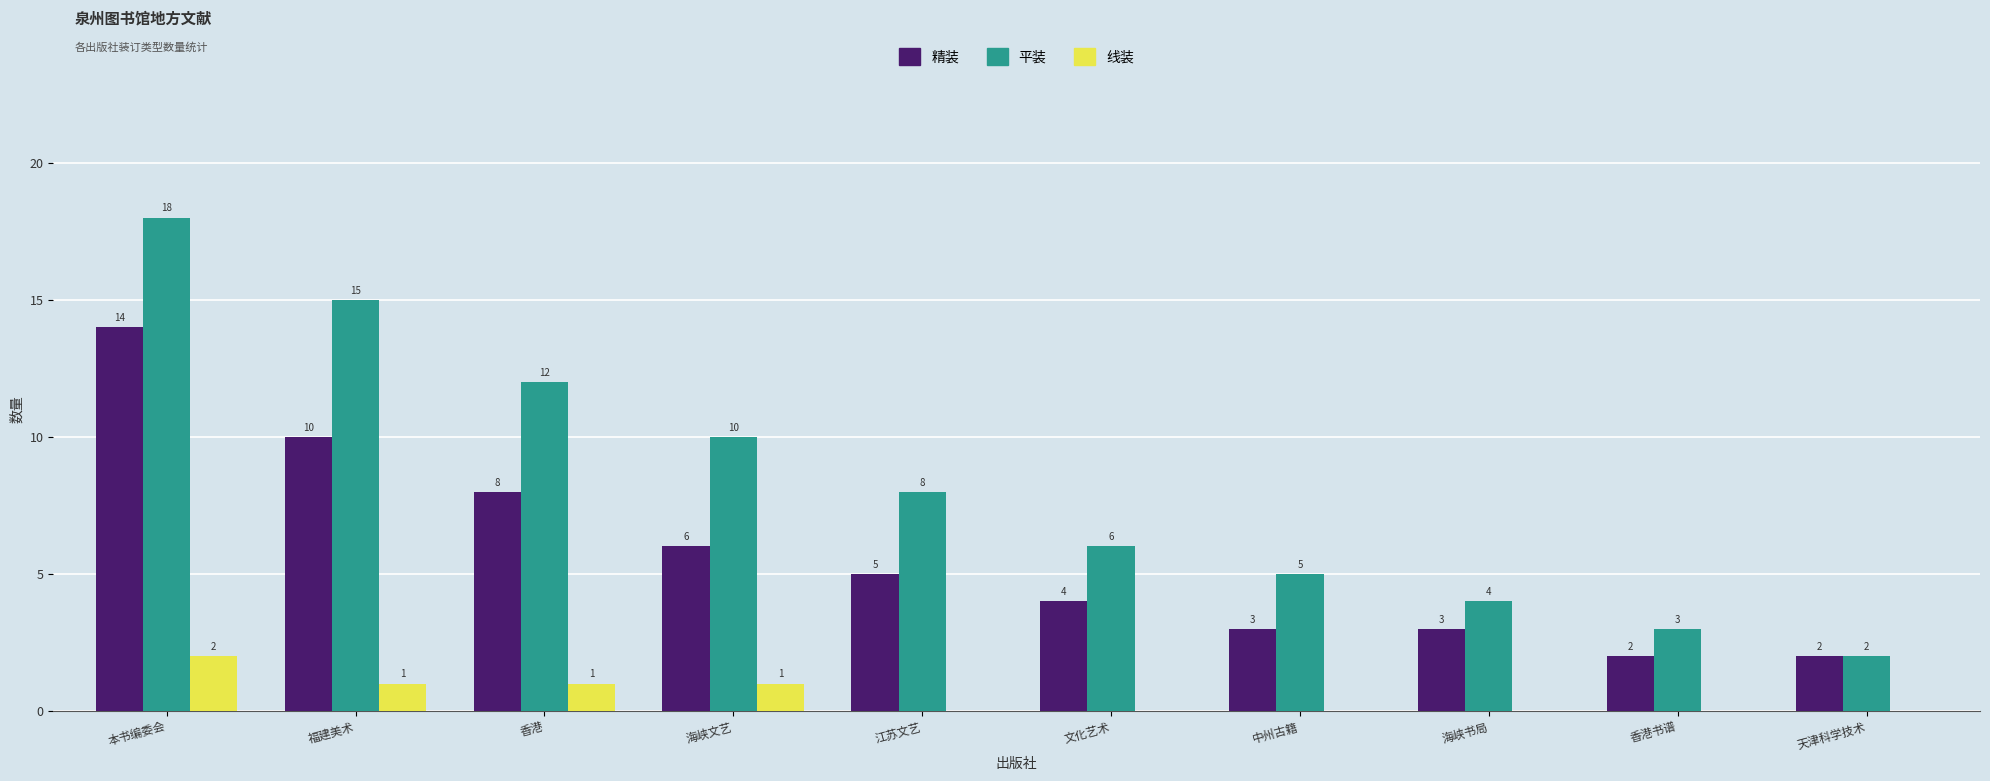

What is the greatest value displayed?

18